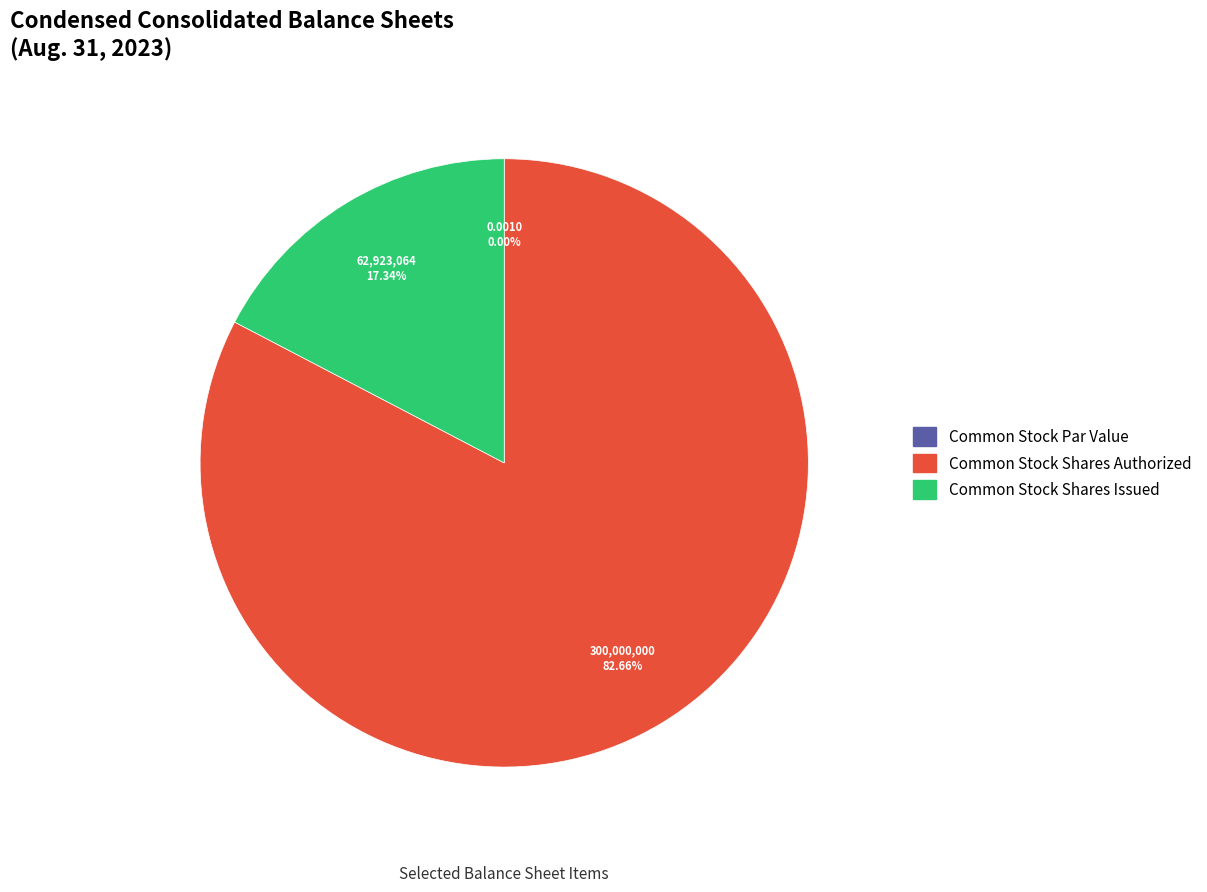

What is the total percentage of Common Stock Shares Authorized and Common Stock Par Value?

82.7%